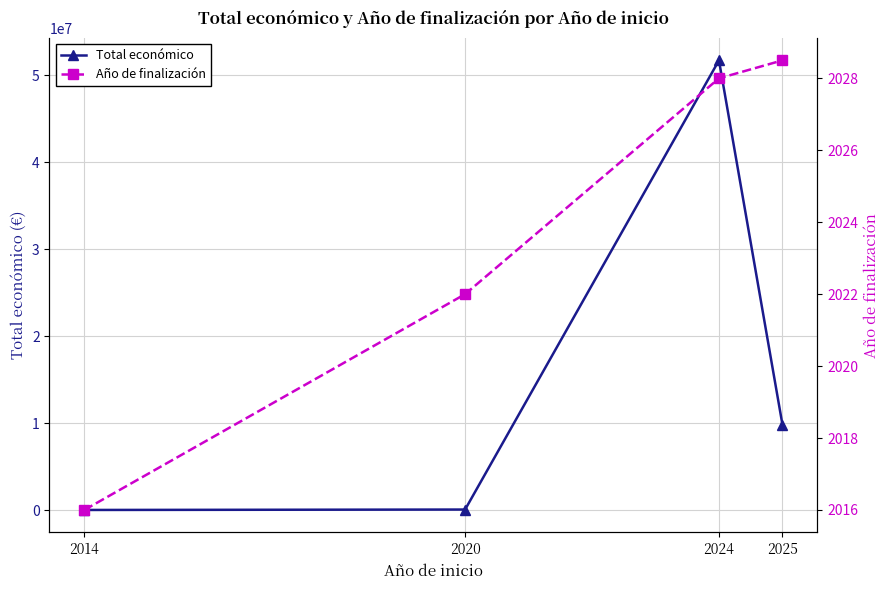

What is the minimum value for Total económico?

48240